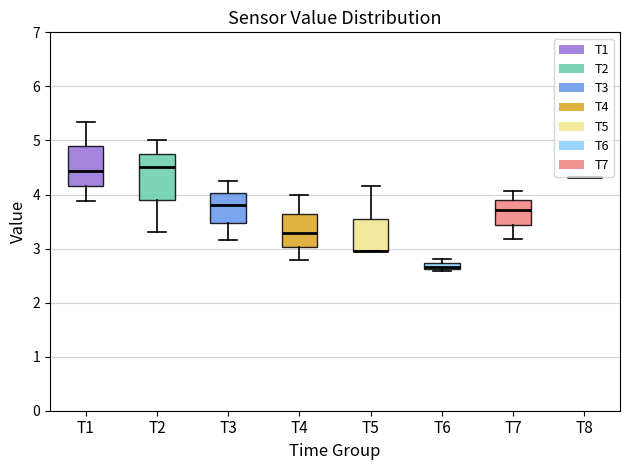

Comparing the boxes themselves (not the whiskers), which one is the tallest?

T2